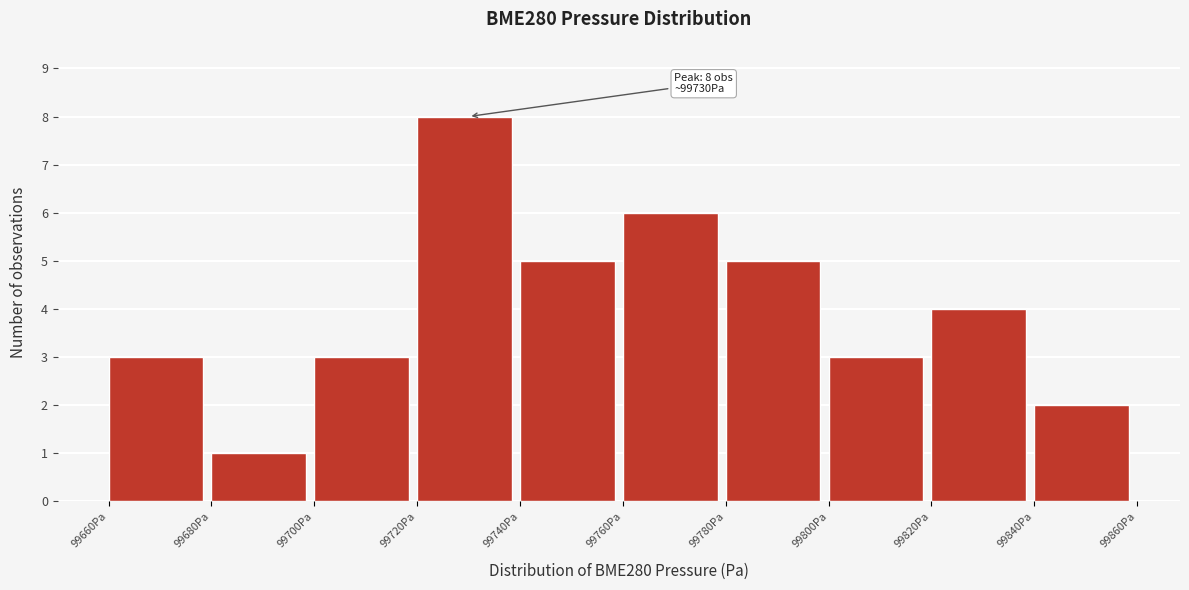

Which range on the x-axis has the tallest bar?

99720 to 99740